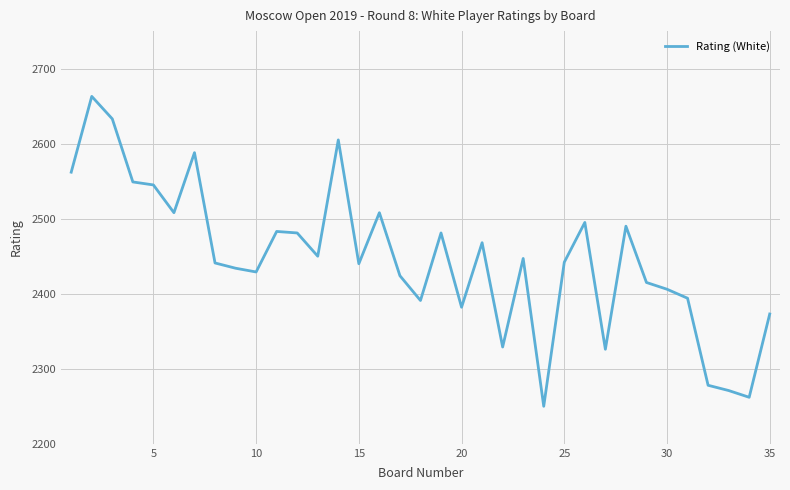

What is the greatest value displayed?

2663